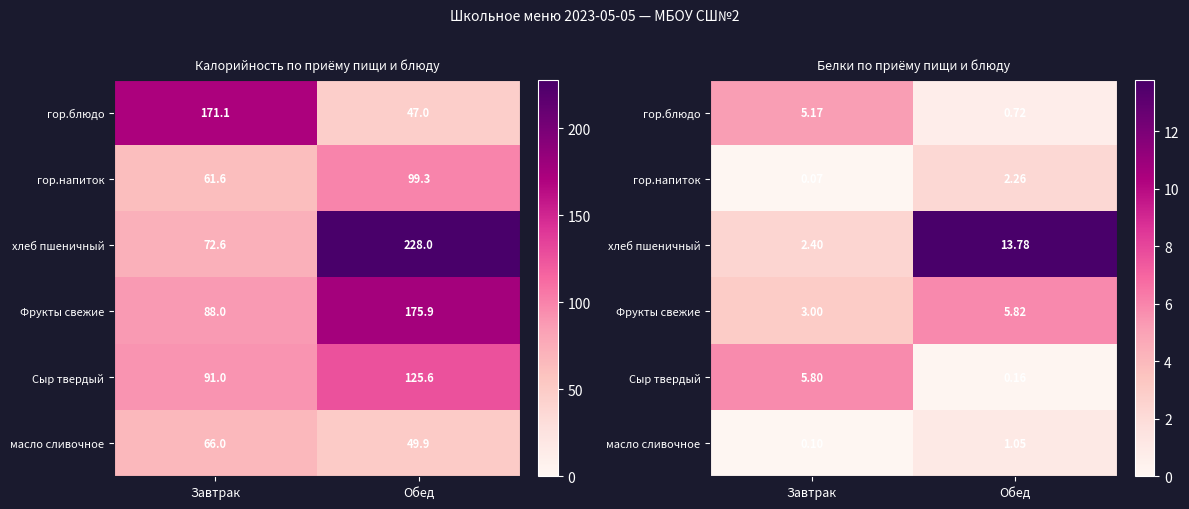

Where is хлеб пшеничный nearest to the value 8?

Завтрак